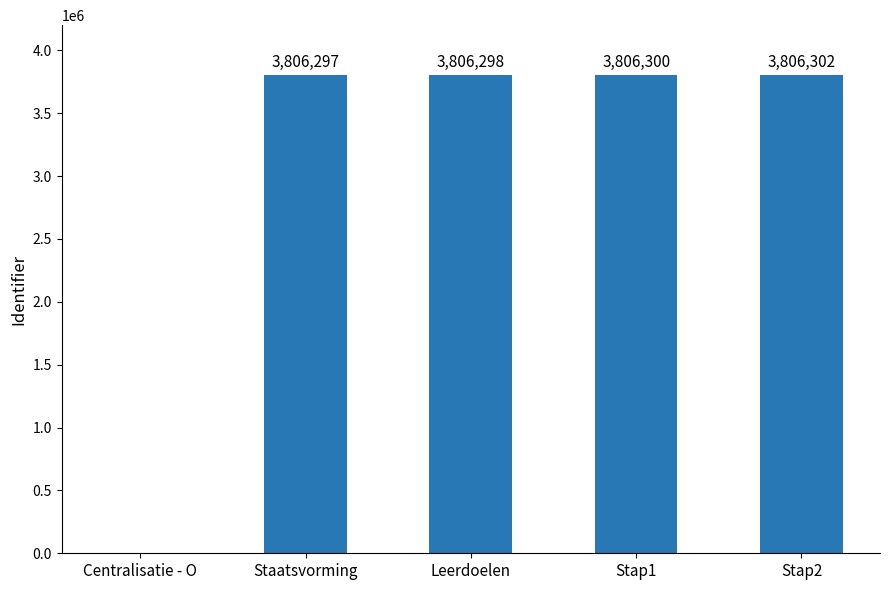

Read the value at Leerdoelen.

3806298